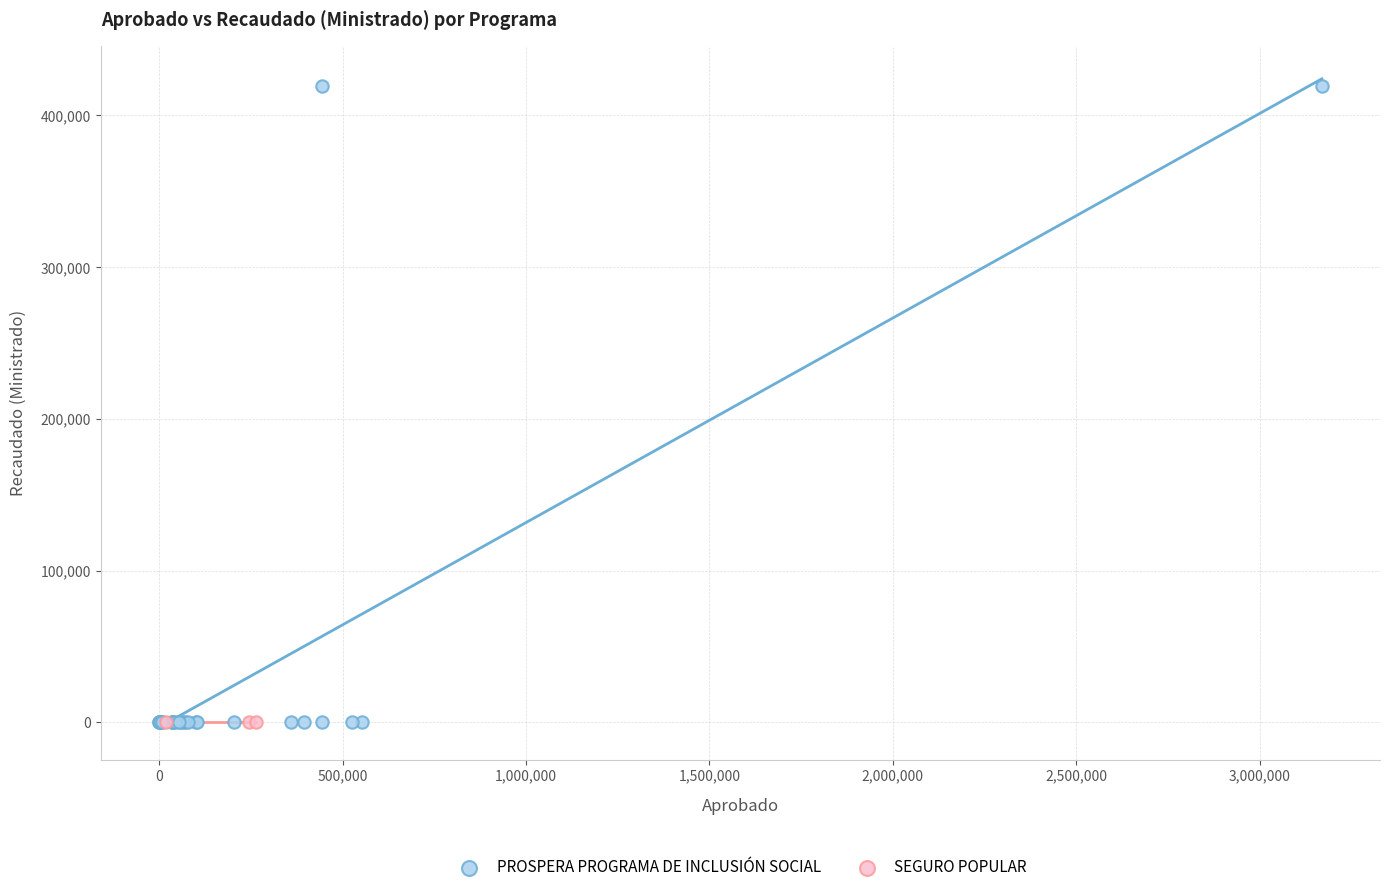

Which series reaches the maximum Y coordinate?

PROSPERA PROGRAMA DE INCLUSIÓN SOCIAL